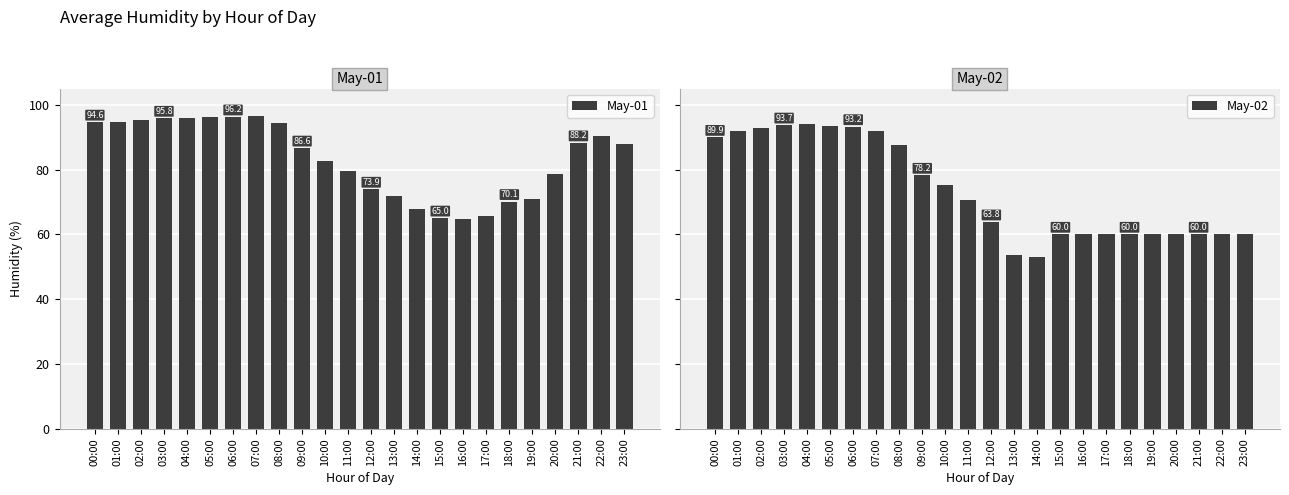

What is the sum of all May-02 values?

1762.7